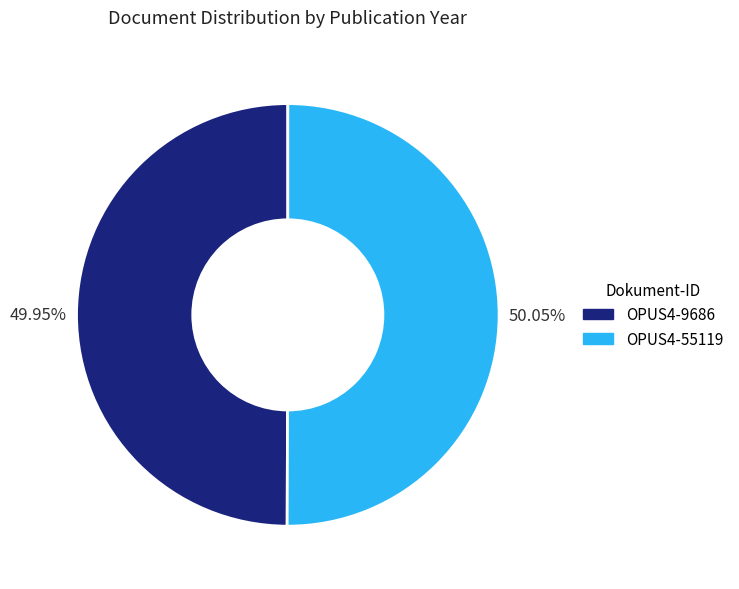

Does any single category account for the majority?

Yes